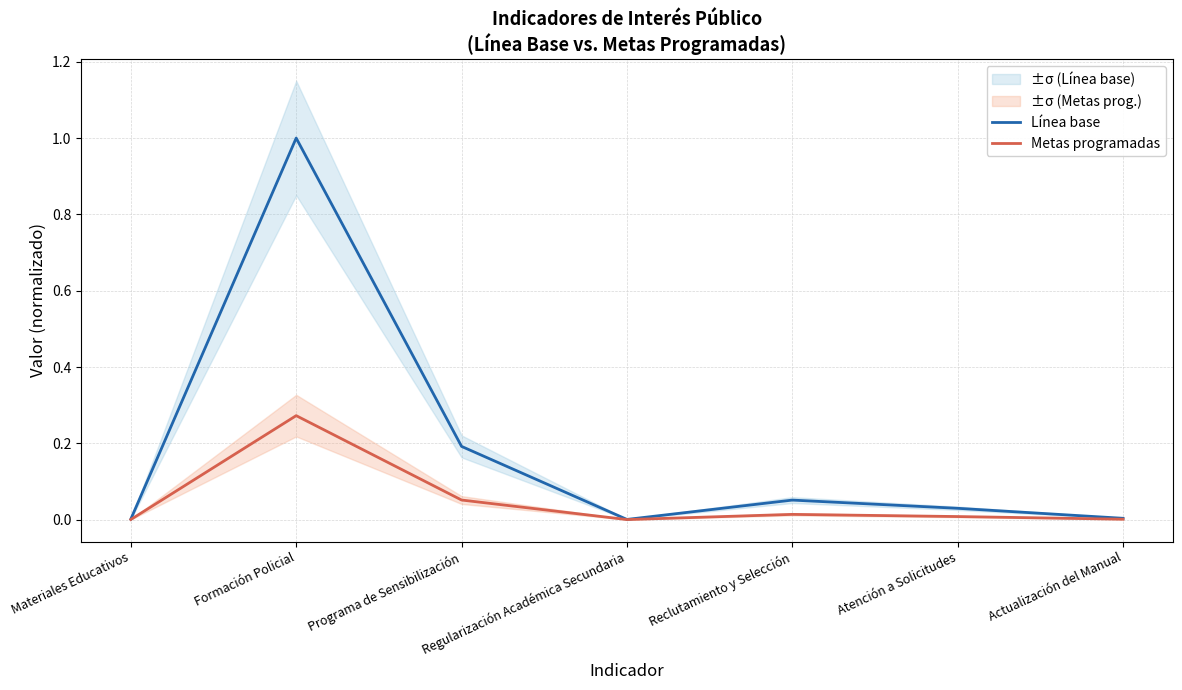

What are all the series names shown in the legend?

Línea base, Metas programadas